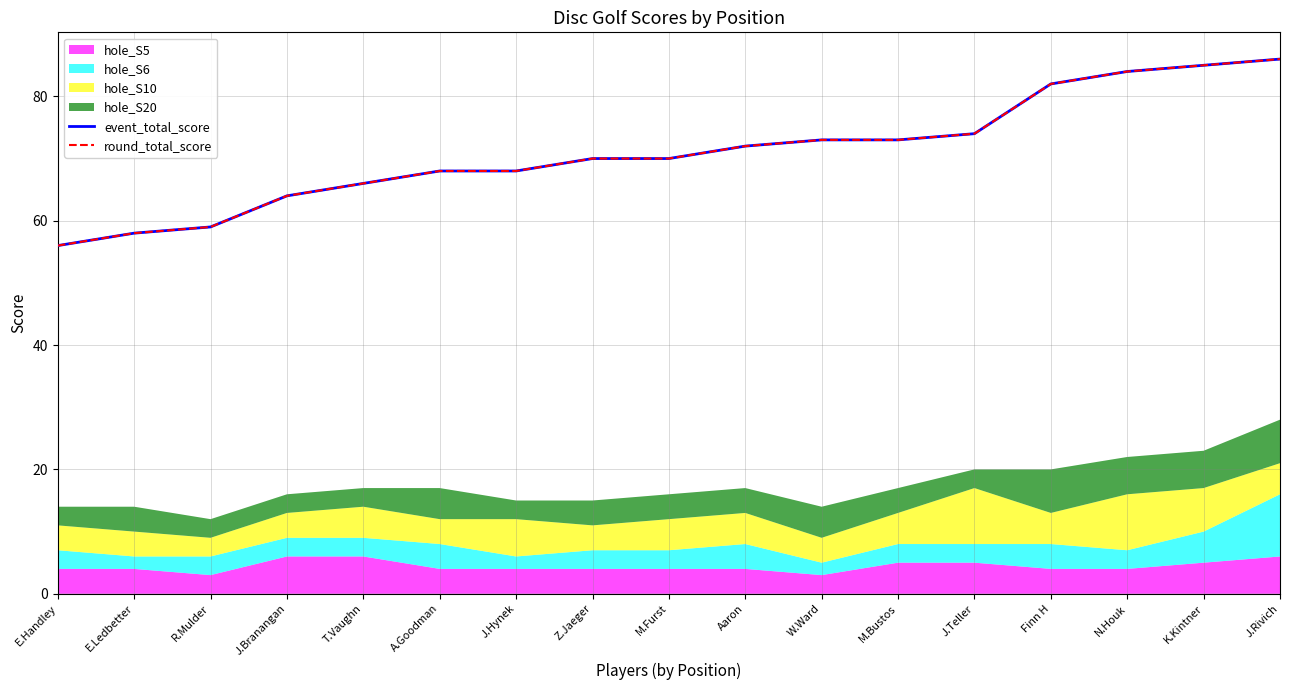

Which series has the widest spread of values?

event_total_score